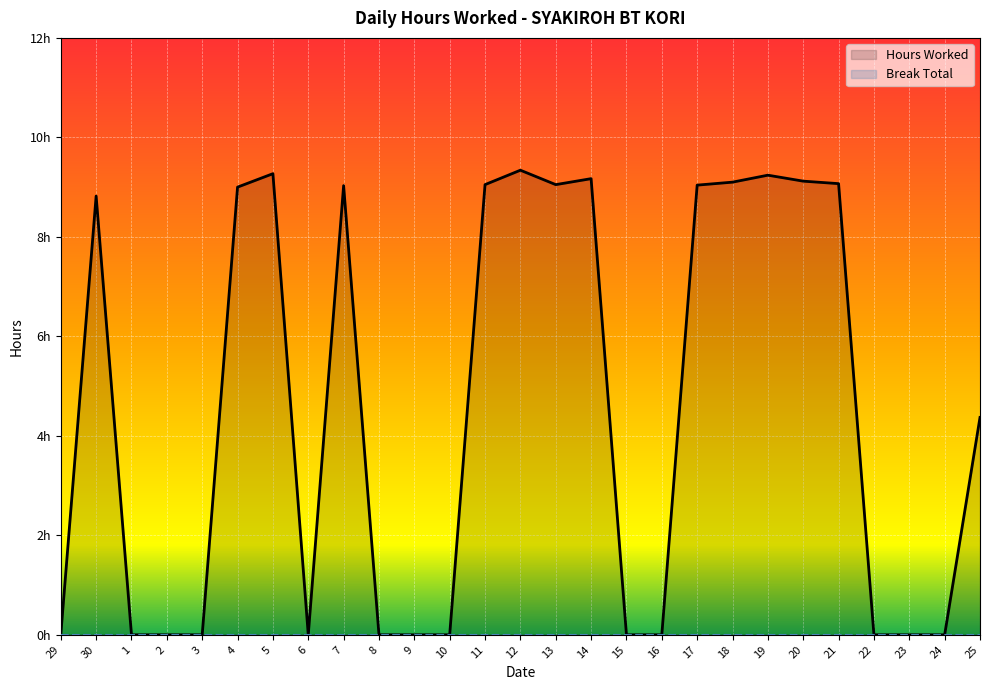

At which label does Hours Worked first exceed 4?

30